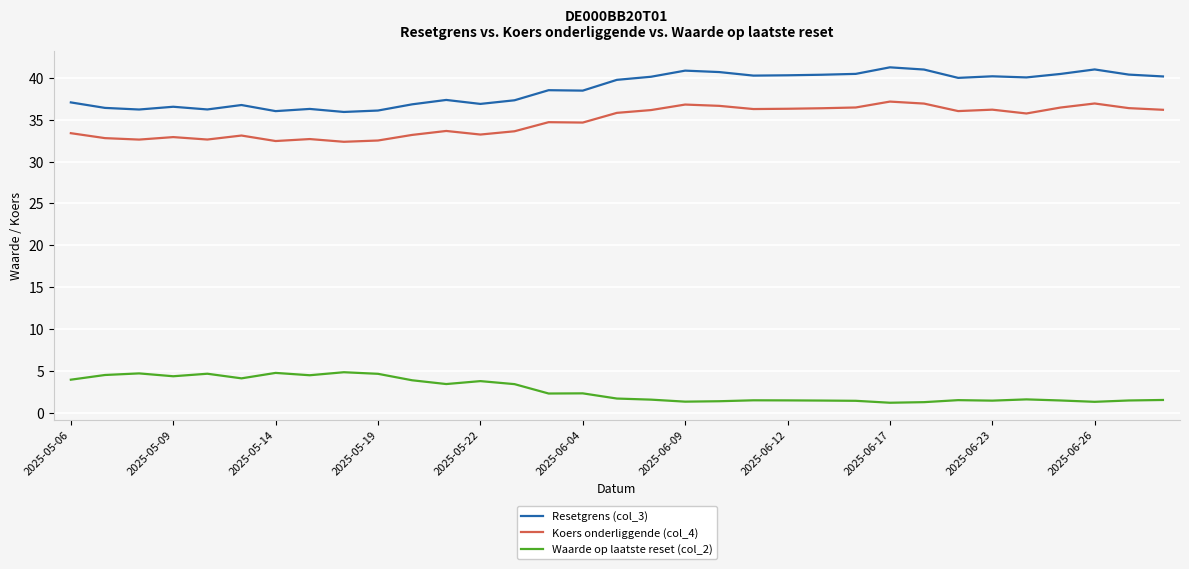

Which series has the largest total across all categories?

Resetgrens (col_3)